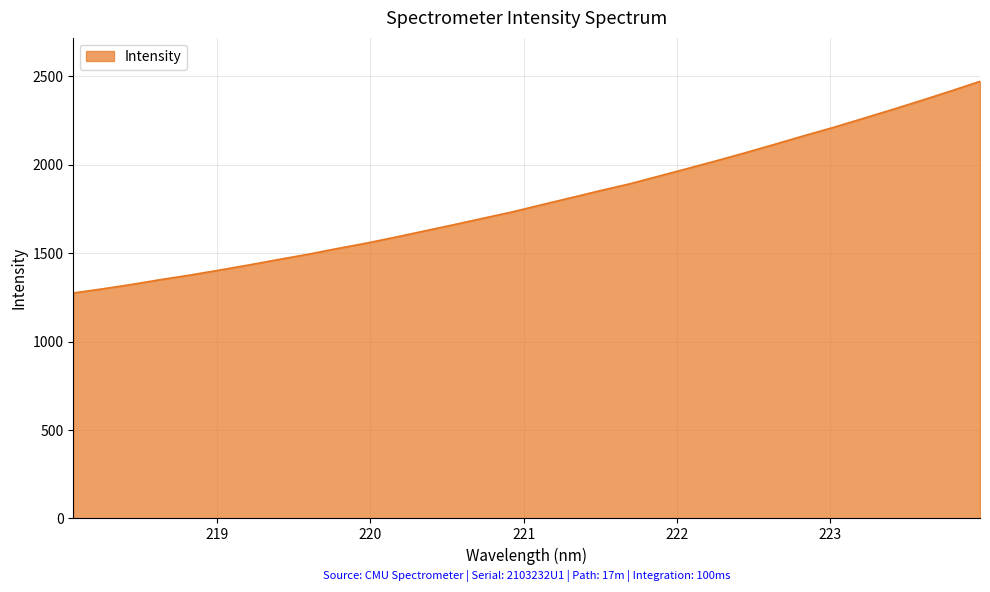

What is the smallest value displayed?

1274.4